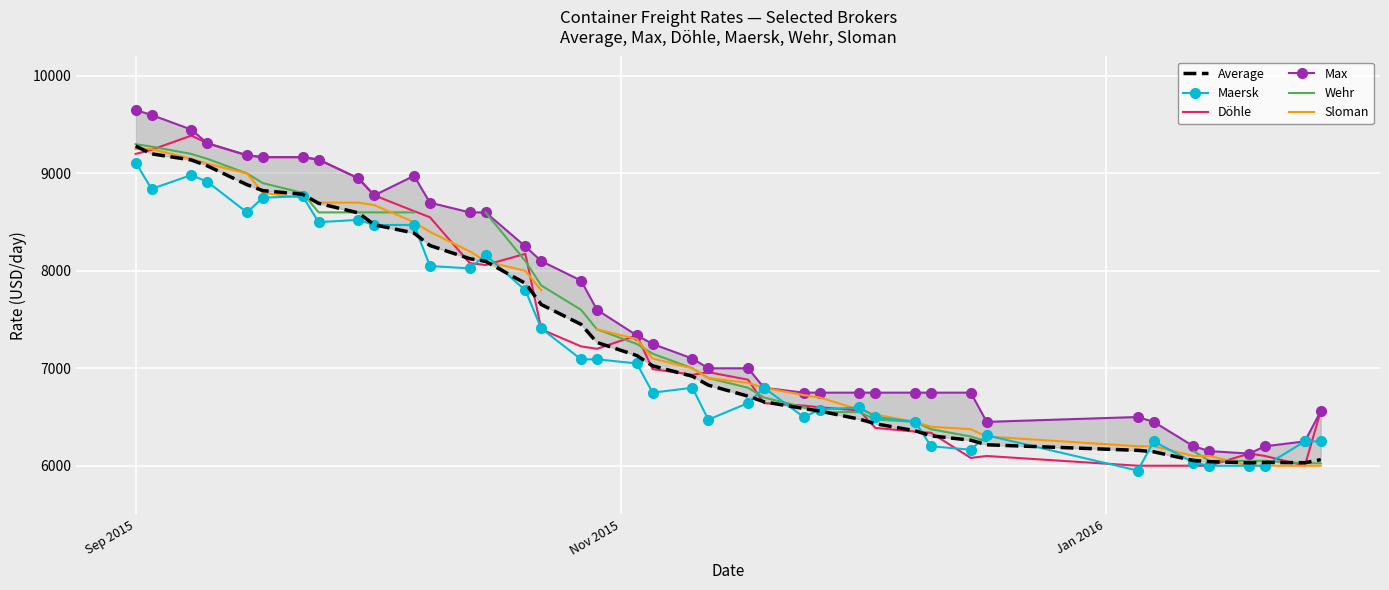

Rank the series by their maximum value, from lowest to highest.

Maersk, Sloman, Average, Wehr, Döhle, Max